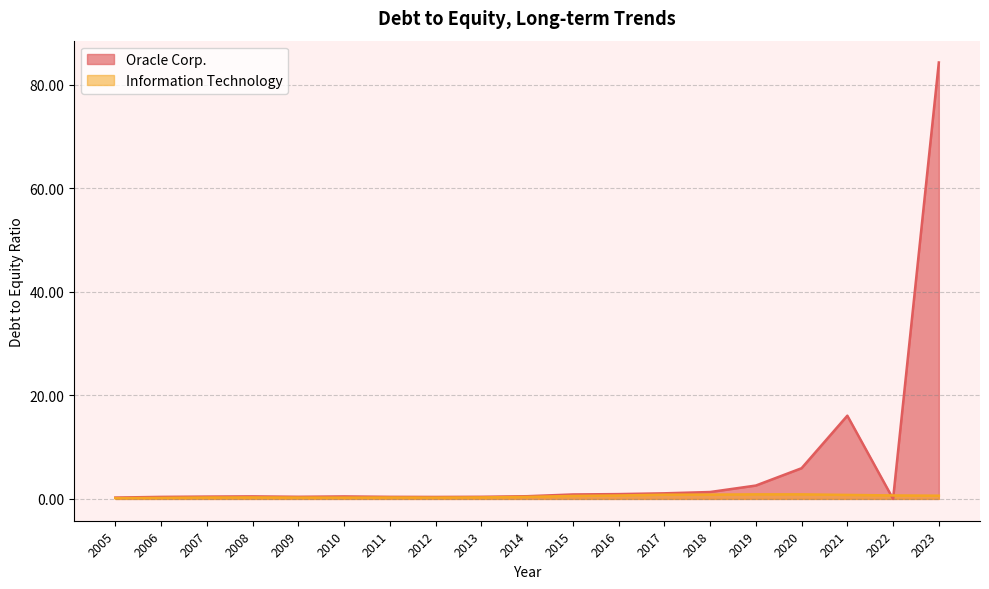

What are all the series names shown in the legend?

Oracle Corp., Information Technology